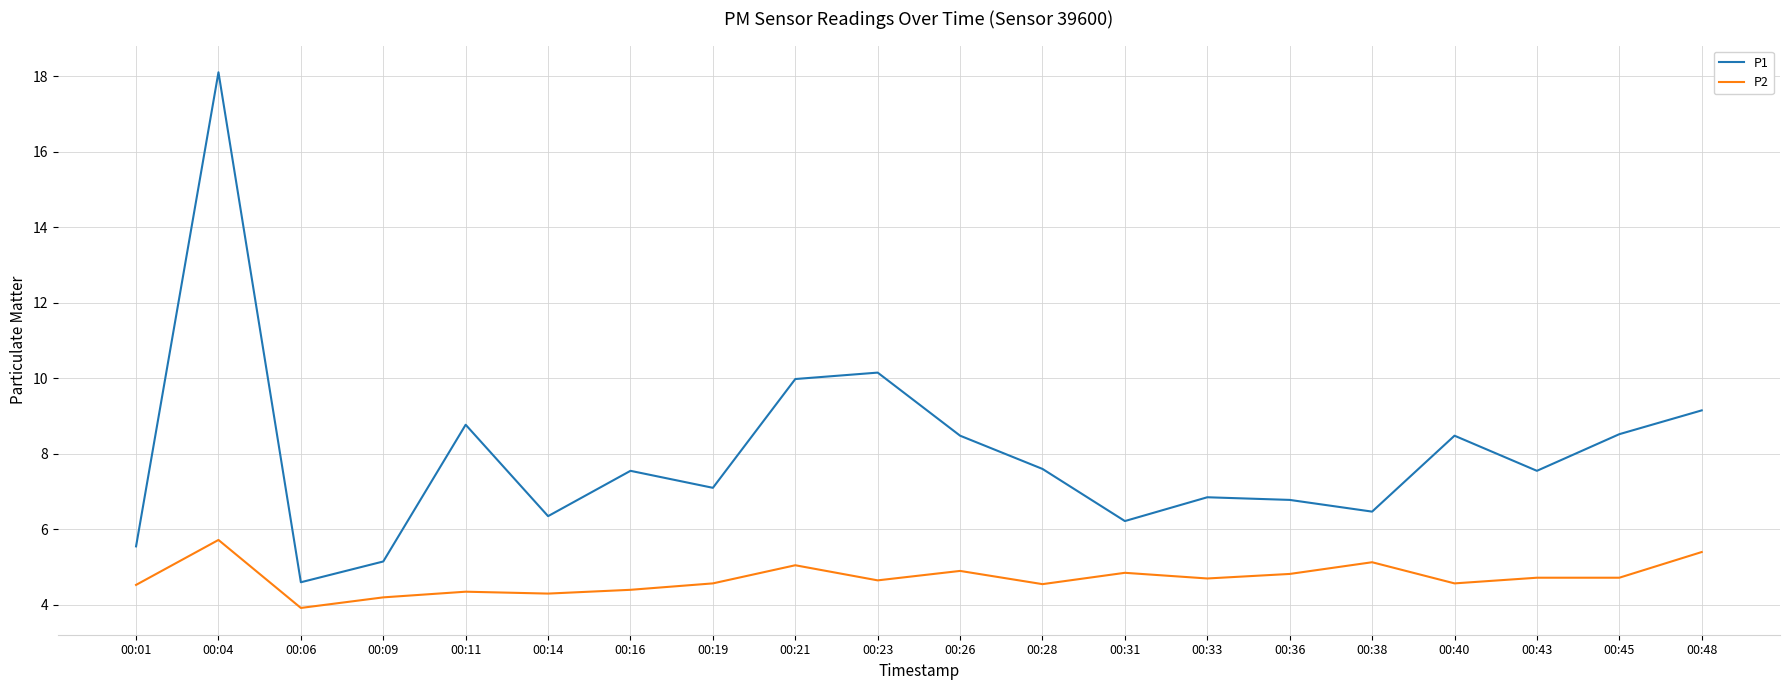

In P1, how many points are lower than both neighbors (excluding endpoints)?

6